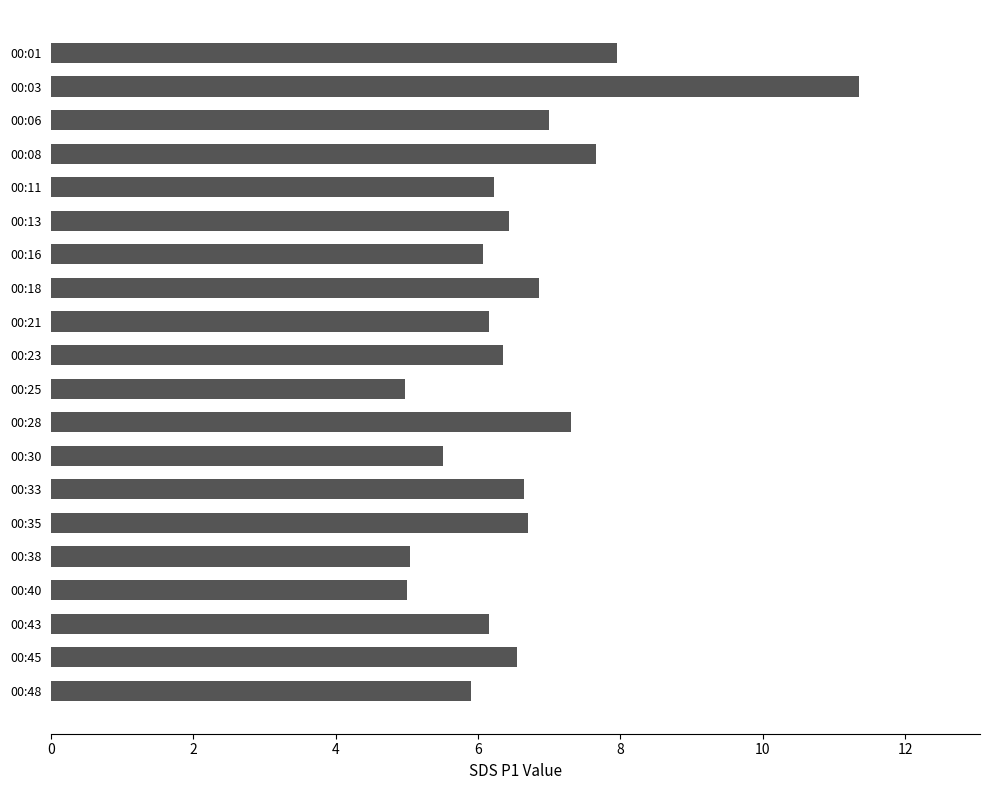

Are the bars horizontal?

Yes